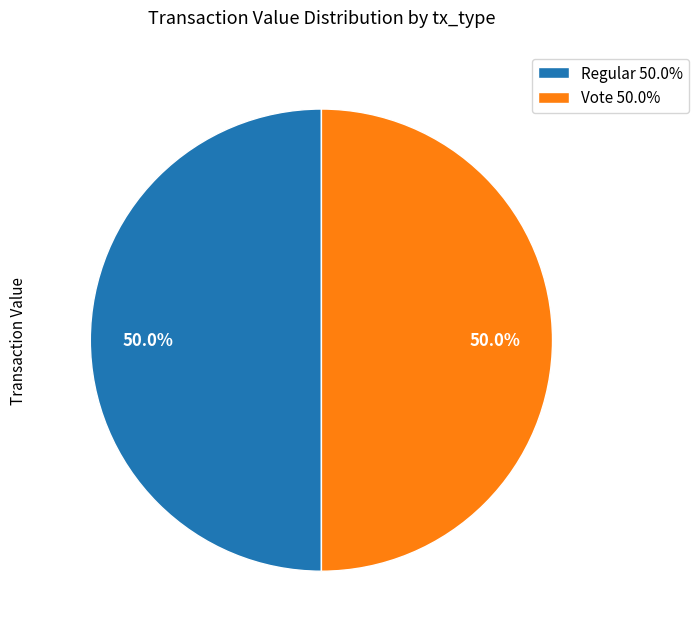

What percentage is NOT represented by Vote 50.0%?

50.0%